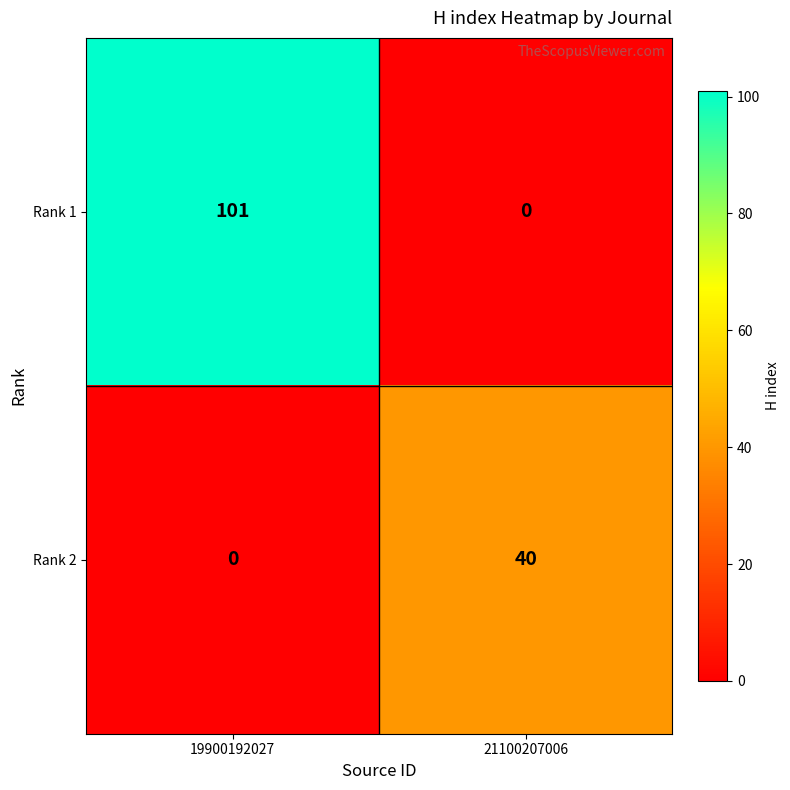

Which series has the largest range (max minus min)?

Rank 1